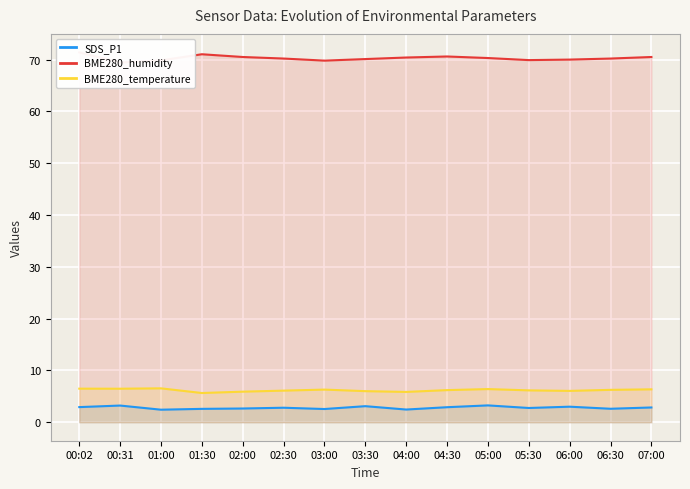

What is the total value across all series at 00:31?

79.1